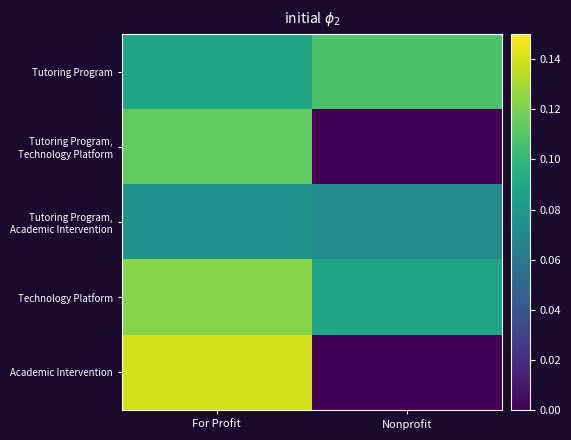

How many distinct data groups are displayed?

5